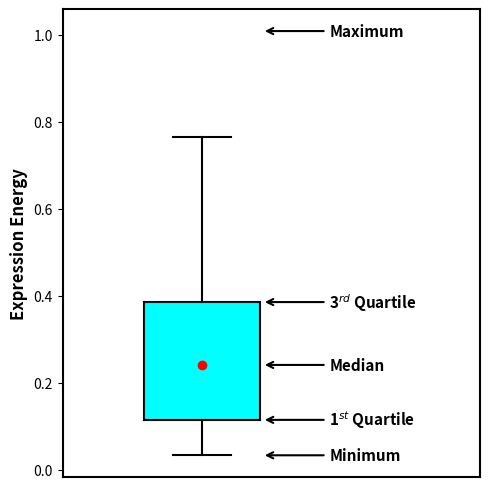

Read this box plot against the y-axis: the position of the median line, the range covered by the box, and the ends of both whiskers. The values are not printed on the chart, so give them approximately, as read against the axis.

median 0.24, box 0.12 to 0.38, whiskers 0.04 to 0.76